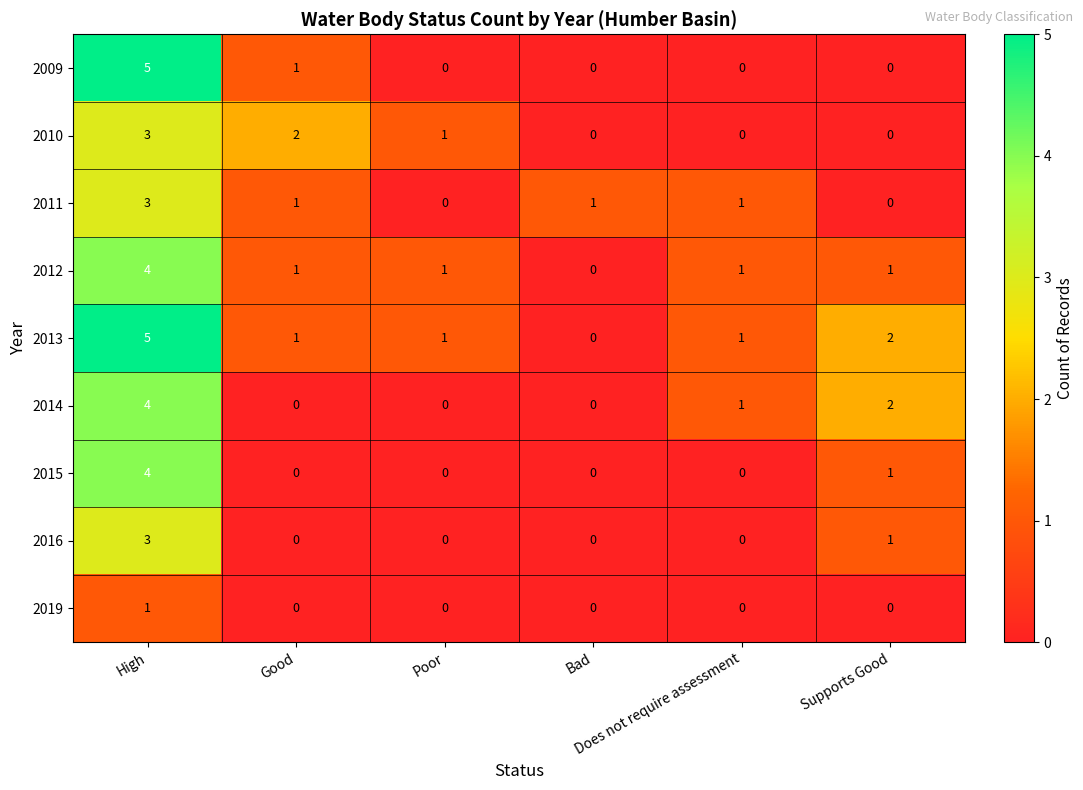

Which series has the largest total across all categories?

2013